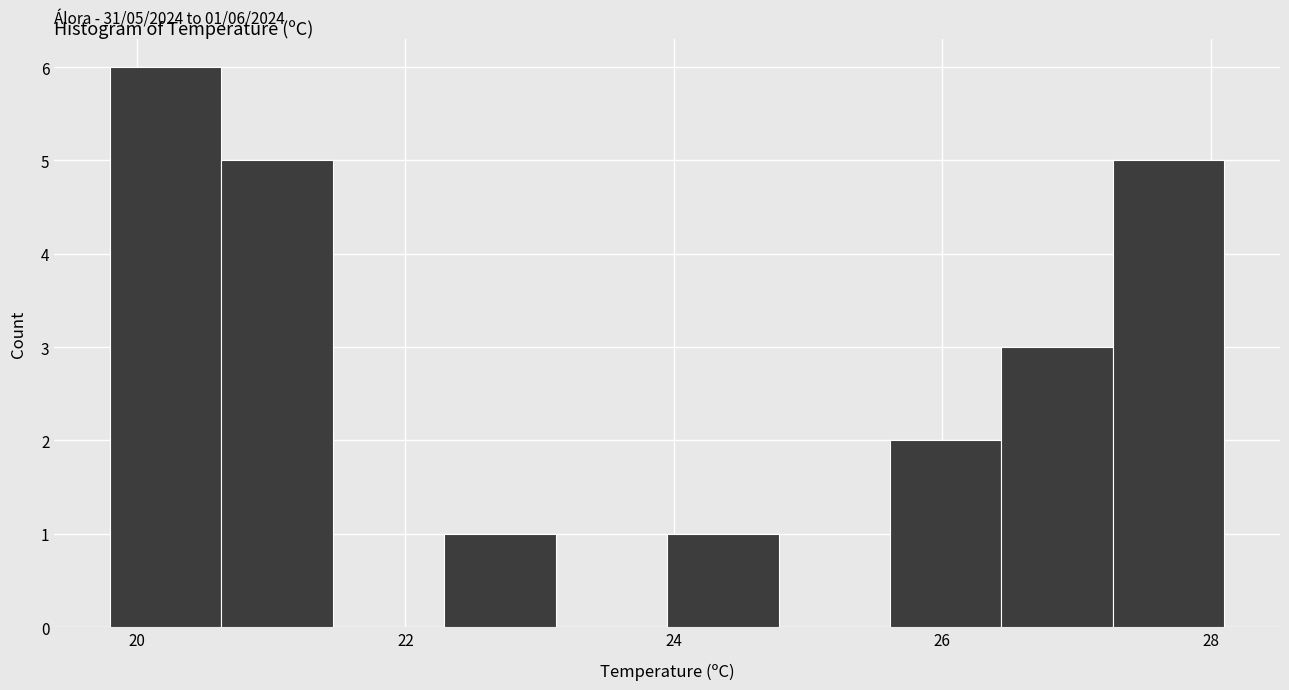

Which range on the x-axis has the tallest bar?

19.8 to 20.6